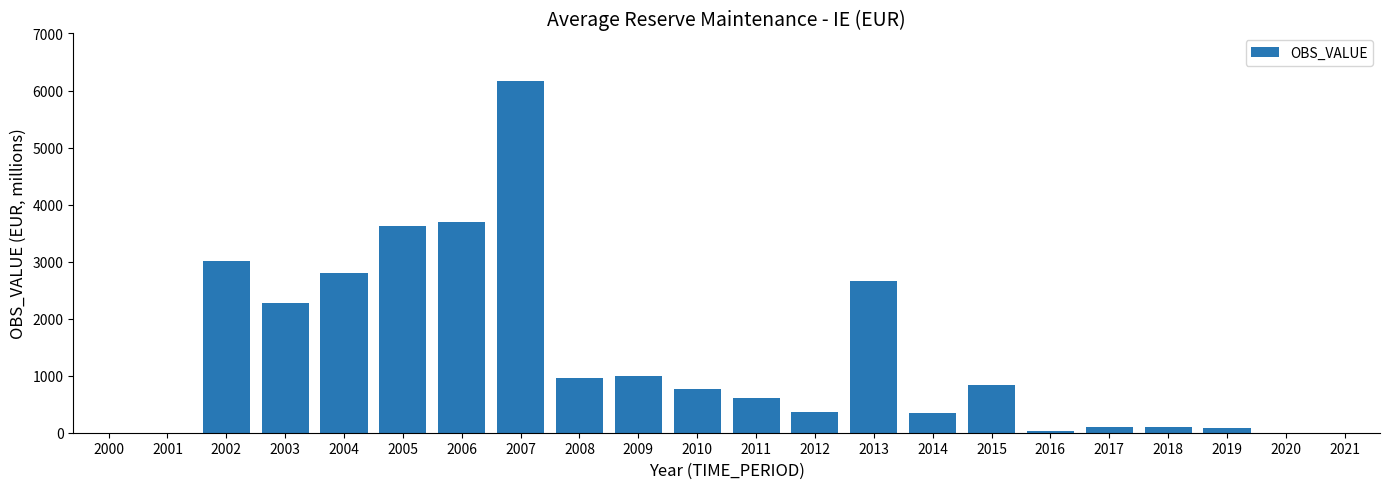

Are the bars horizontal?

No